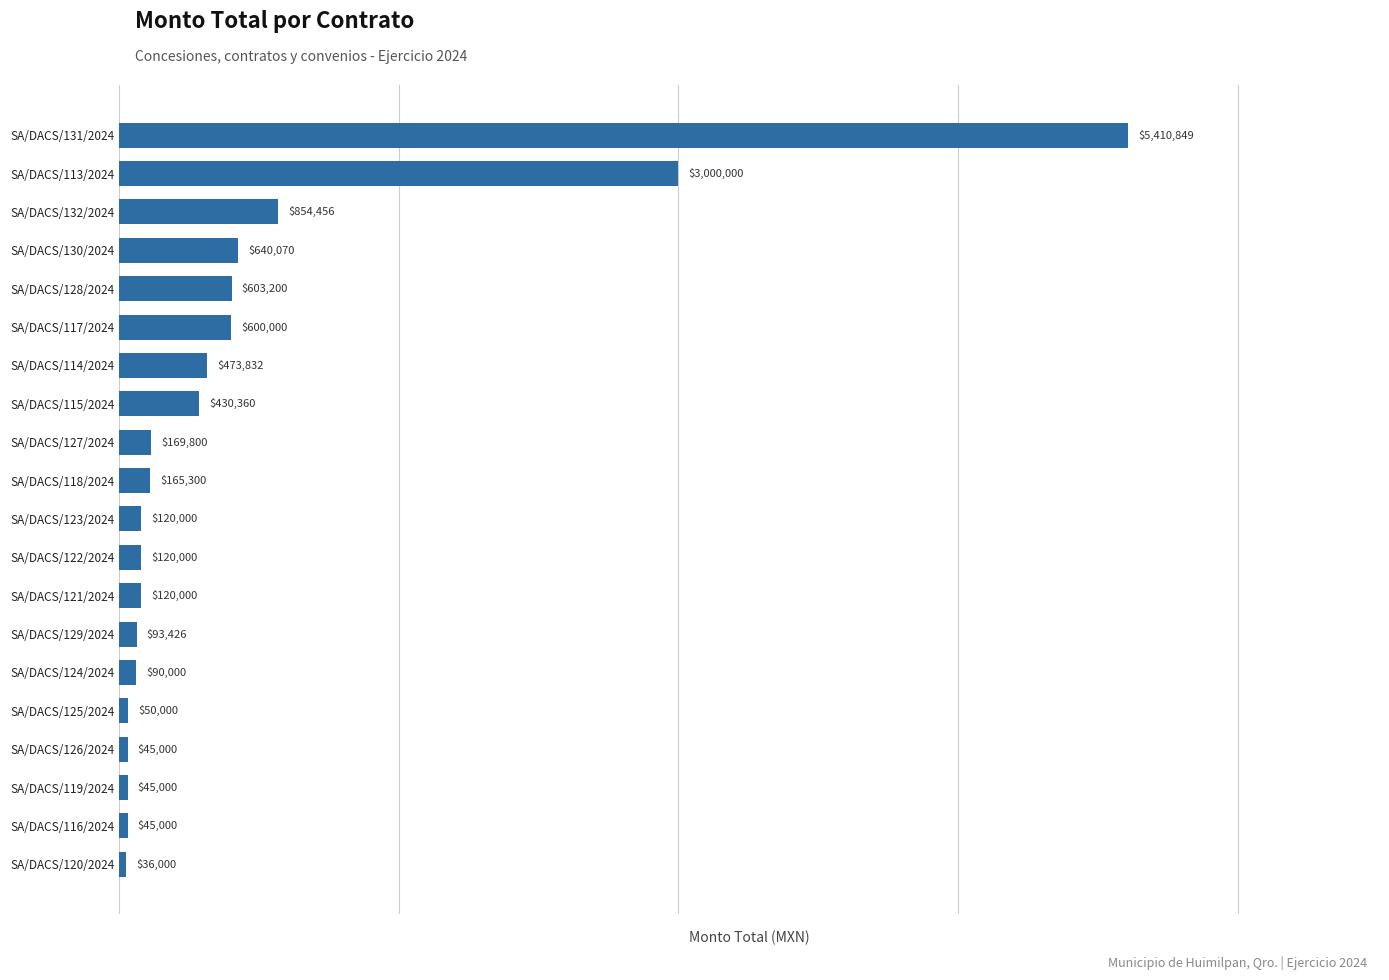

What is the greatest value displayed?

5410849.0